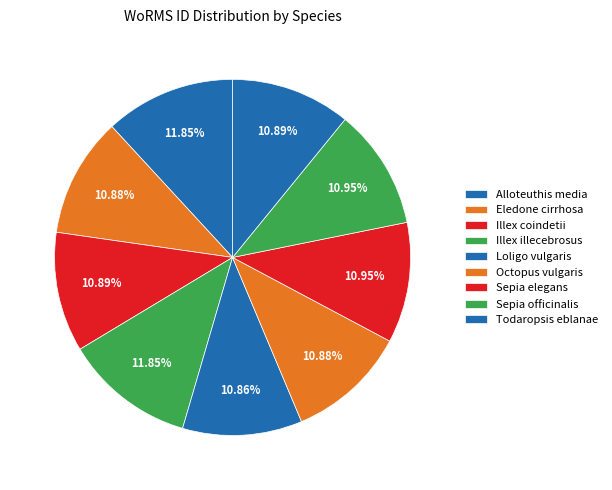

How much of the chart is everything except Sepia elegans?

89.1%